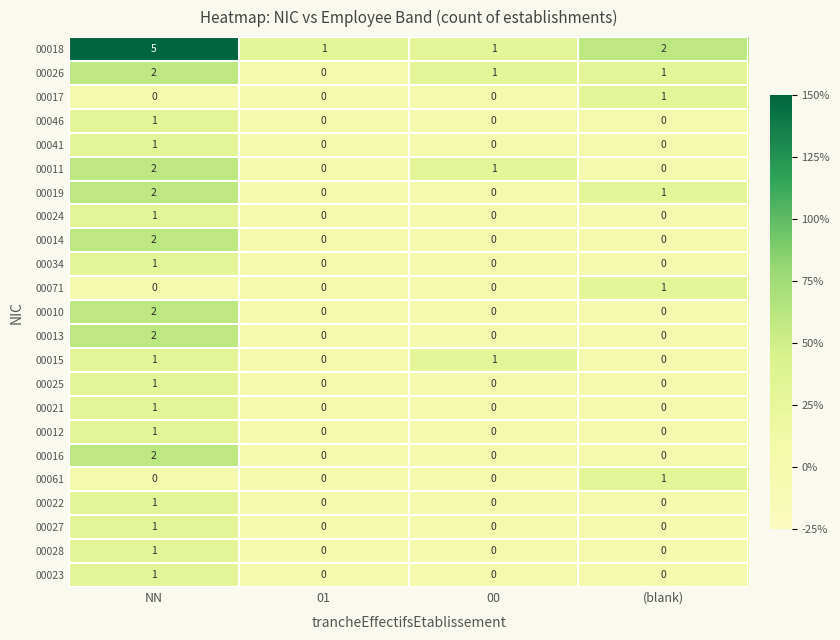

The value of 00027 at NN is 1. True or false?

True